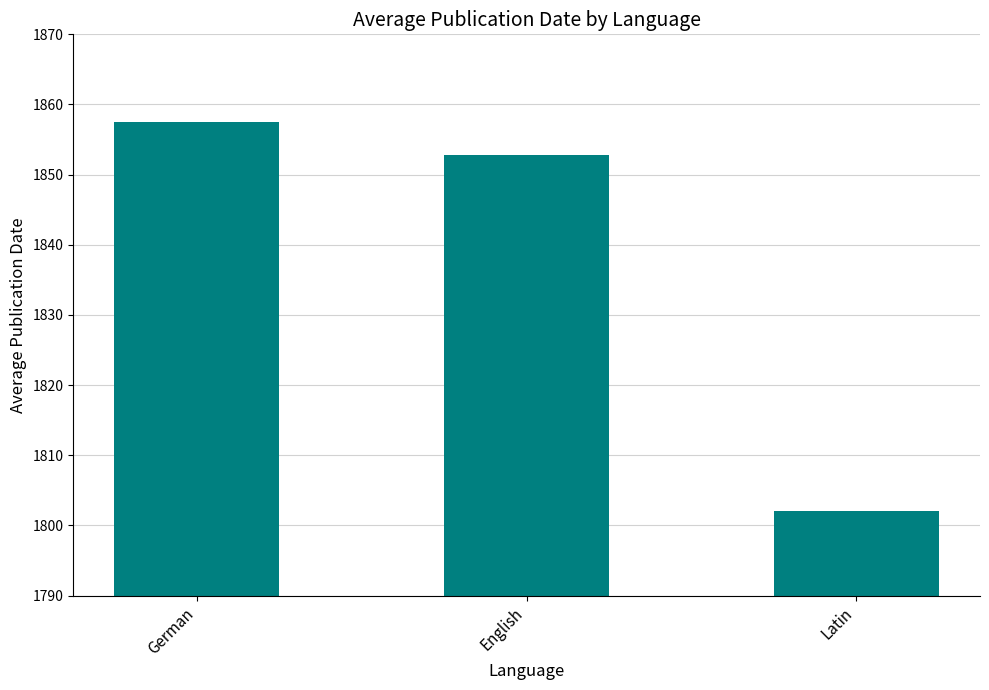

How many bars are there in total?

3